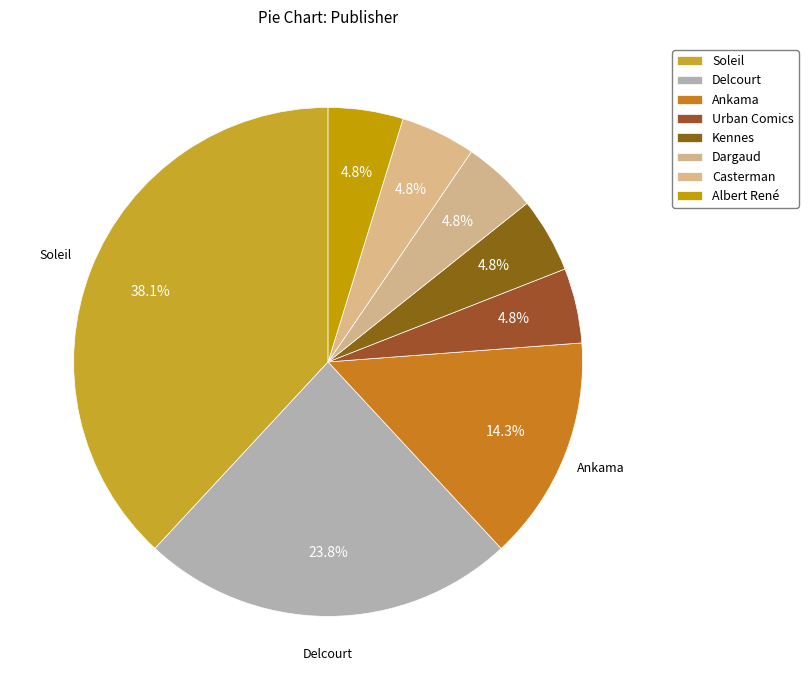

How many segments does this pie chart have?

8